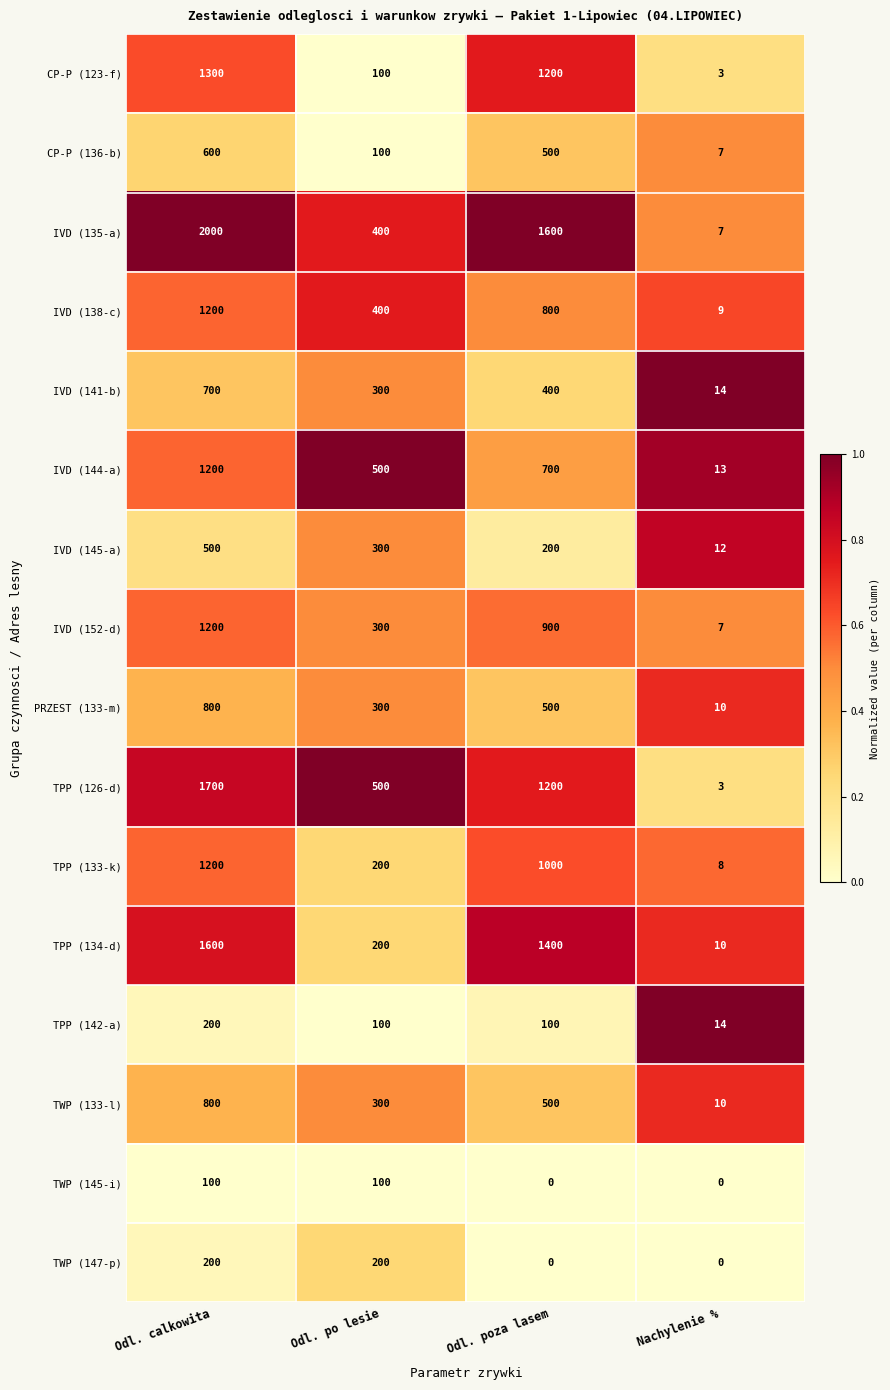

Which series has the widest spread of values?

IVD (135-a)